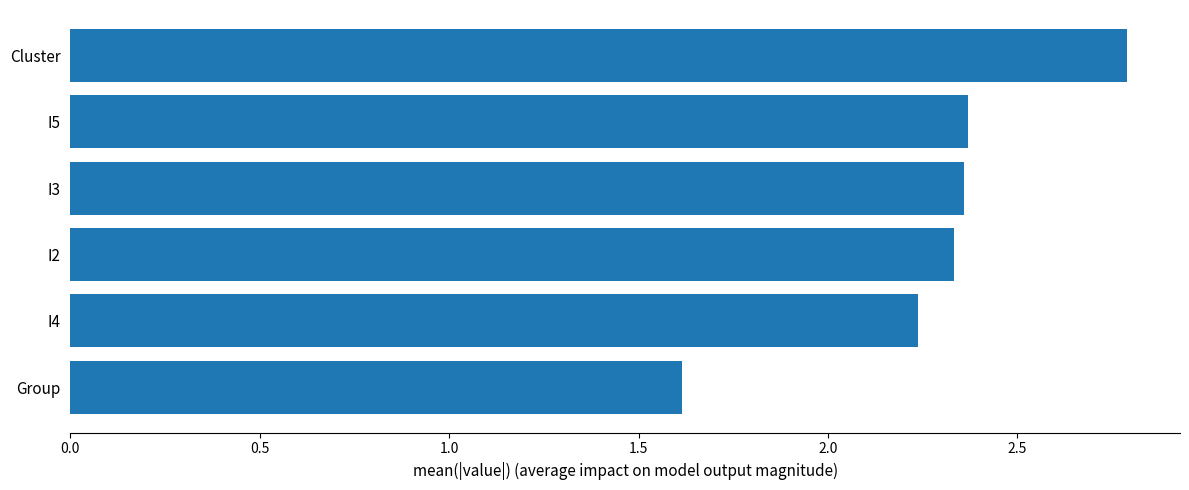

What is the smallest value displayed?

1.6